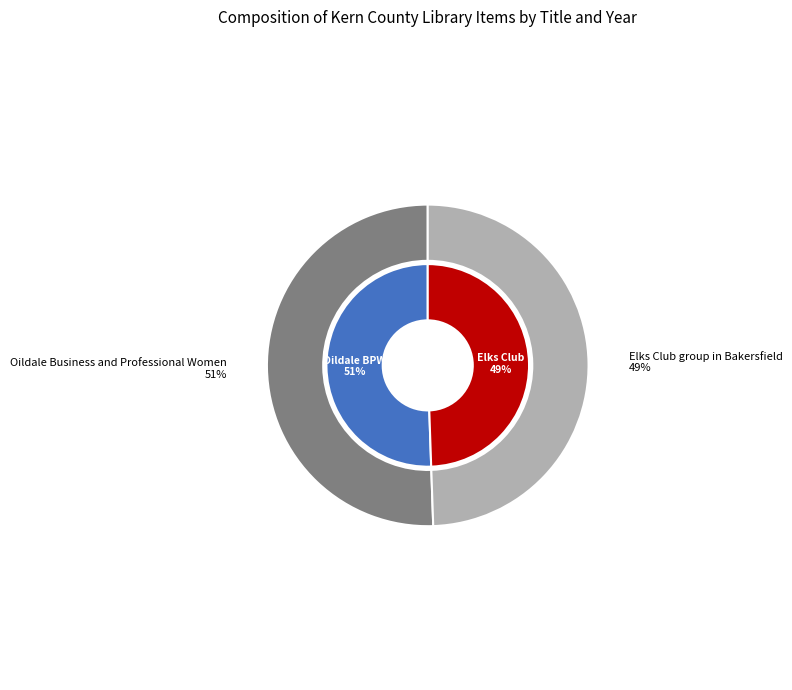

The Elks Club group in Bakersfield slice represents 49% of the pie. True or false?

True